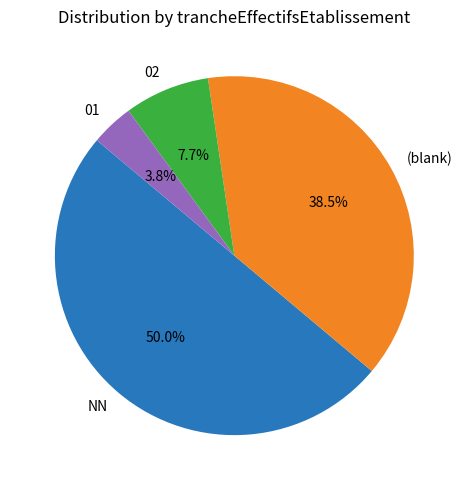

What is the total percentage of 02 and 01?

11.5%